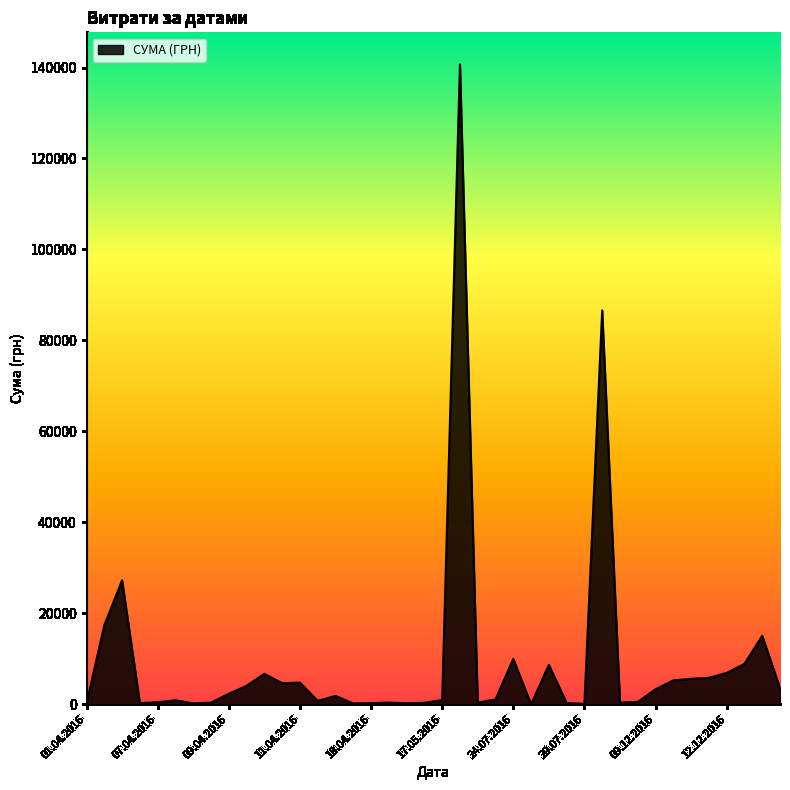

True or false: the data has more than 1 interior local peaks.

True